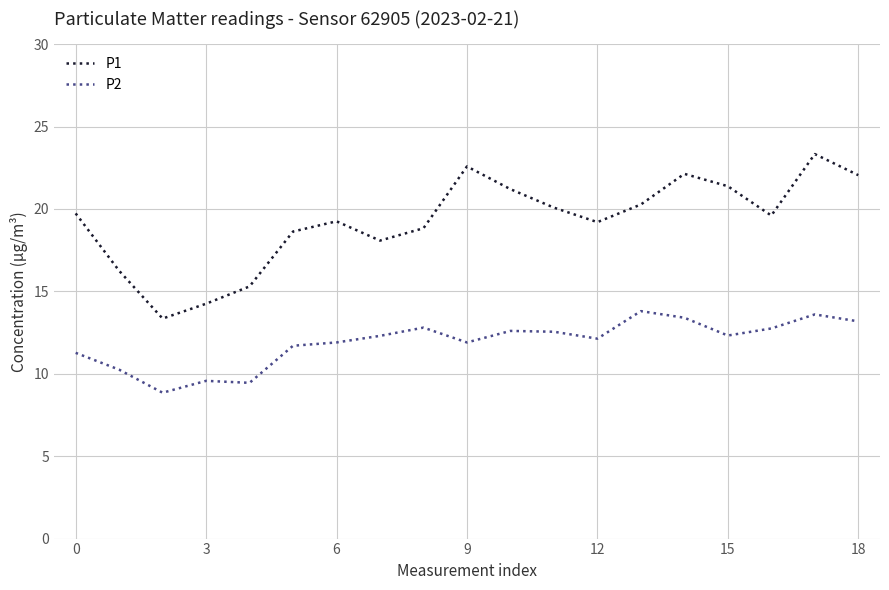

What is the difference between the maximum and minimum values in the P1 series?

10.0